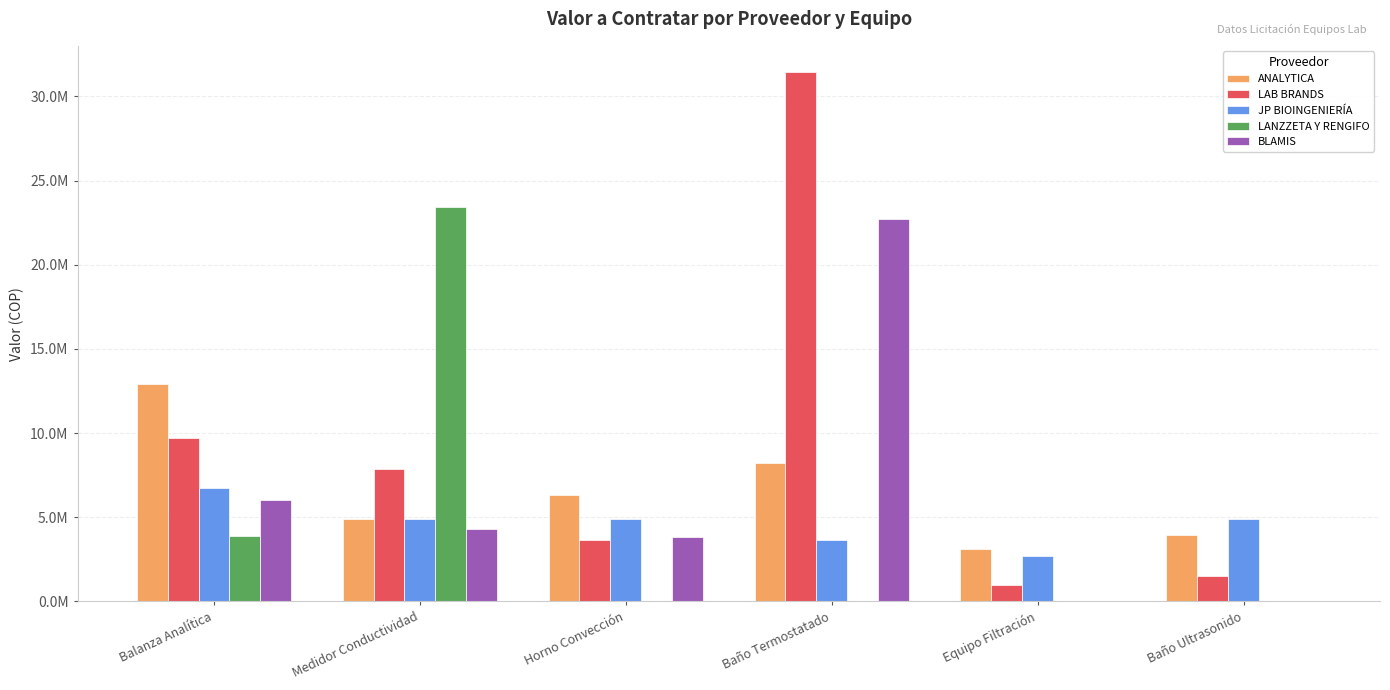

The JP BIOINGENIERÍA series shows 4872000 at Medidor Conductividad. True or false?

True